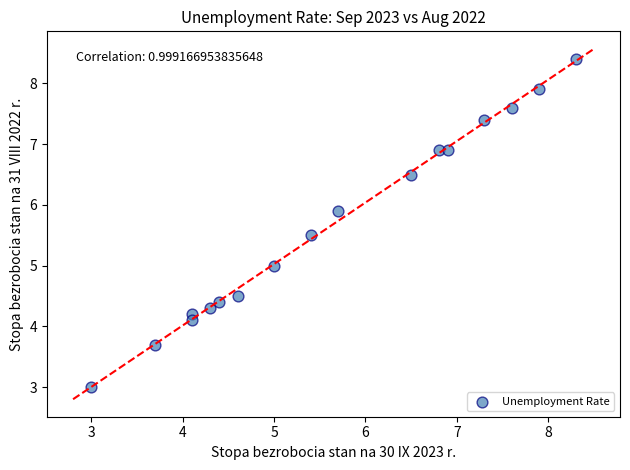

What is the range of Y values (max minus min)?

5.4